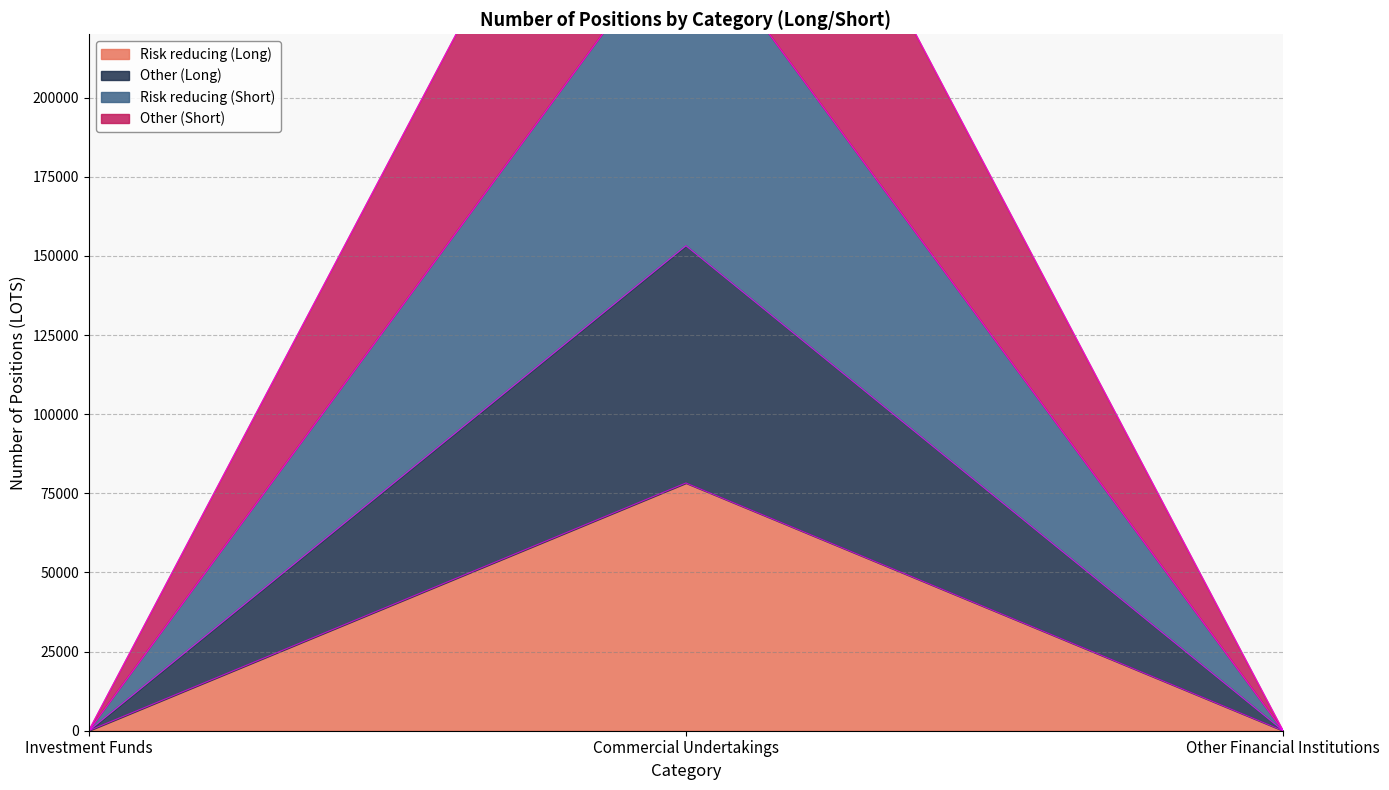

The Other (Long) series shows 387136 at Commercial Undertakings. True or false?

False